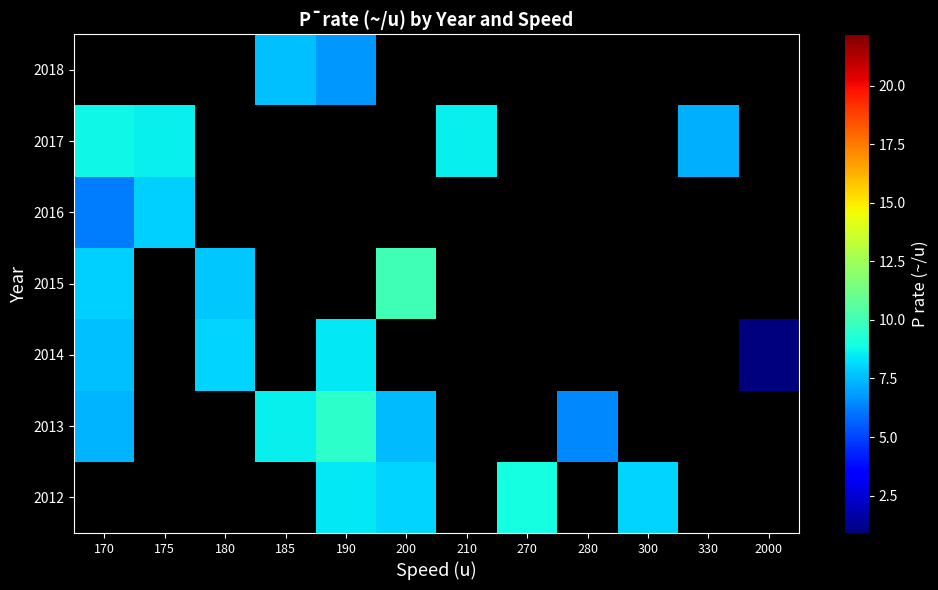

List the series in order of their peak value, lowest first.

2014, 2012, 2016, 2017, 2013, 2015, 2018